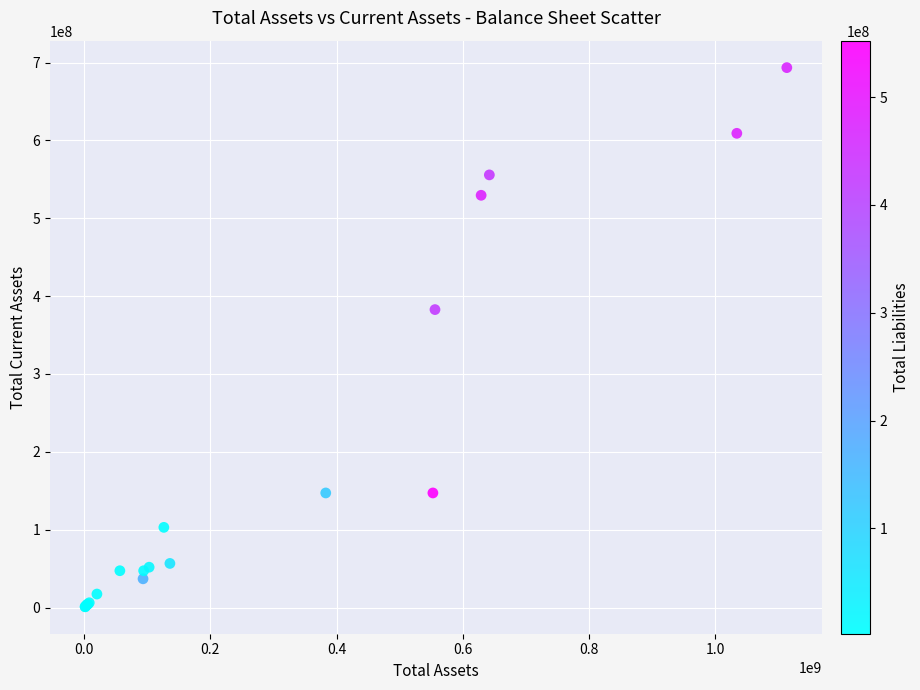

What Y value in the scatter plot is closest to 347237152?

382698000